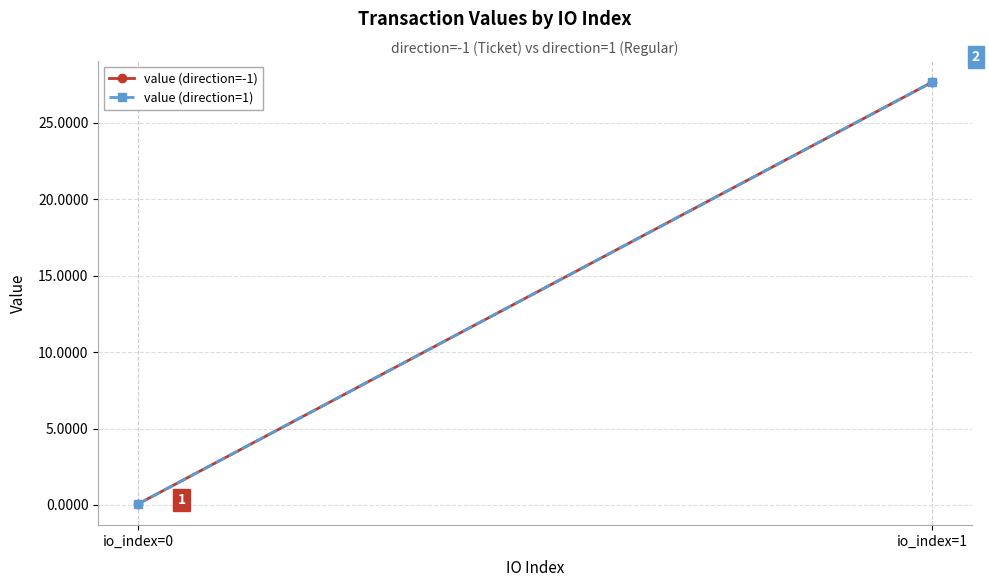

At which category is the sum across all series the highest?

io_index=1